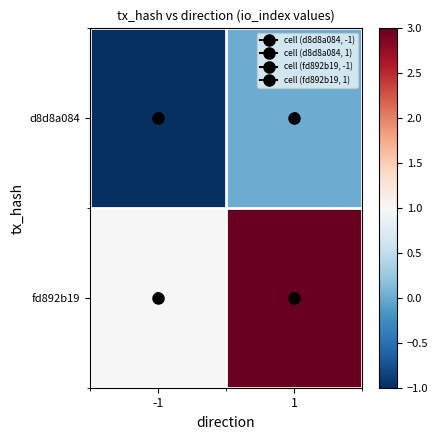

Rank the categories by d8d8a084 value from lowest to highest.

-1, 1